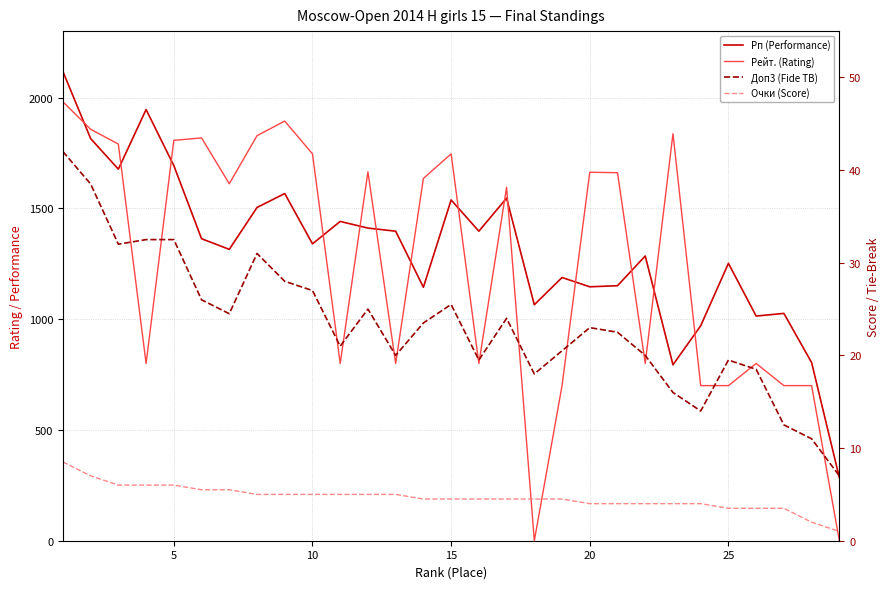

True or false: Рп (Performance) has a value of 1695.5 at 23.

False